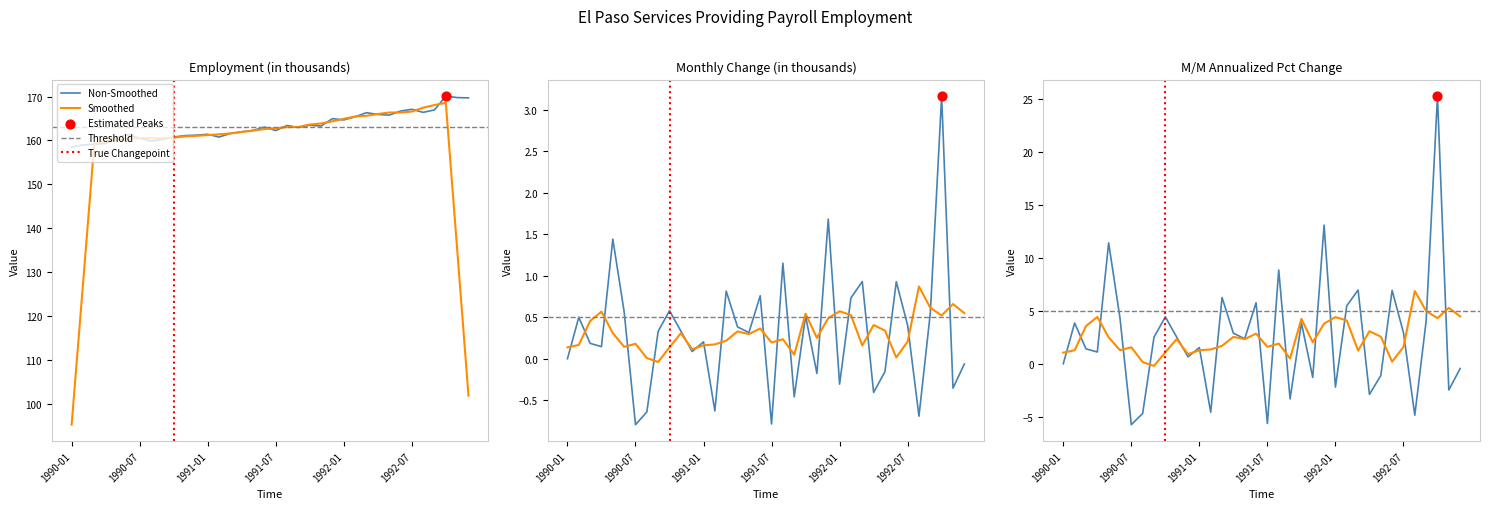

Is the value of Employment (in thousands) at 1992-12 greater than the value of Monthly change (in thousands) at 1990-02?

Yes